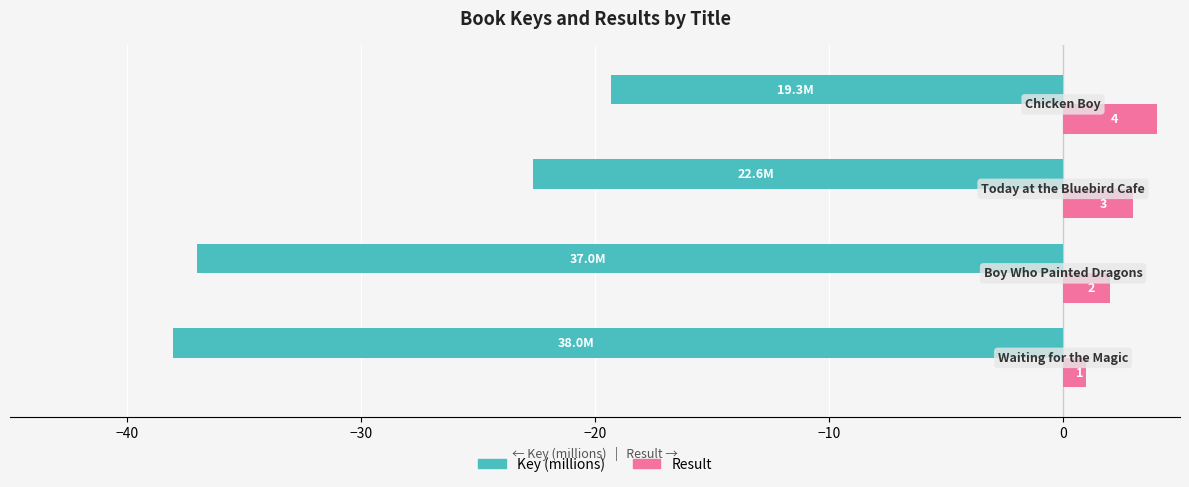

Which series has the largest total across all categories?

Result